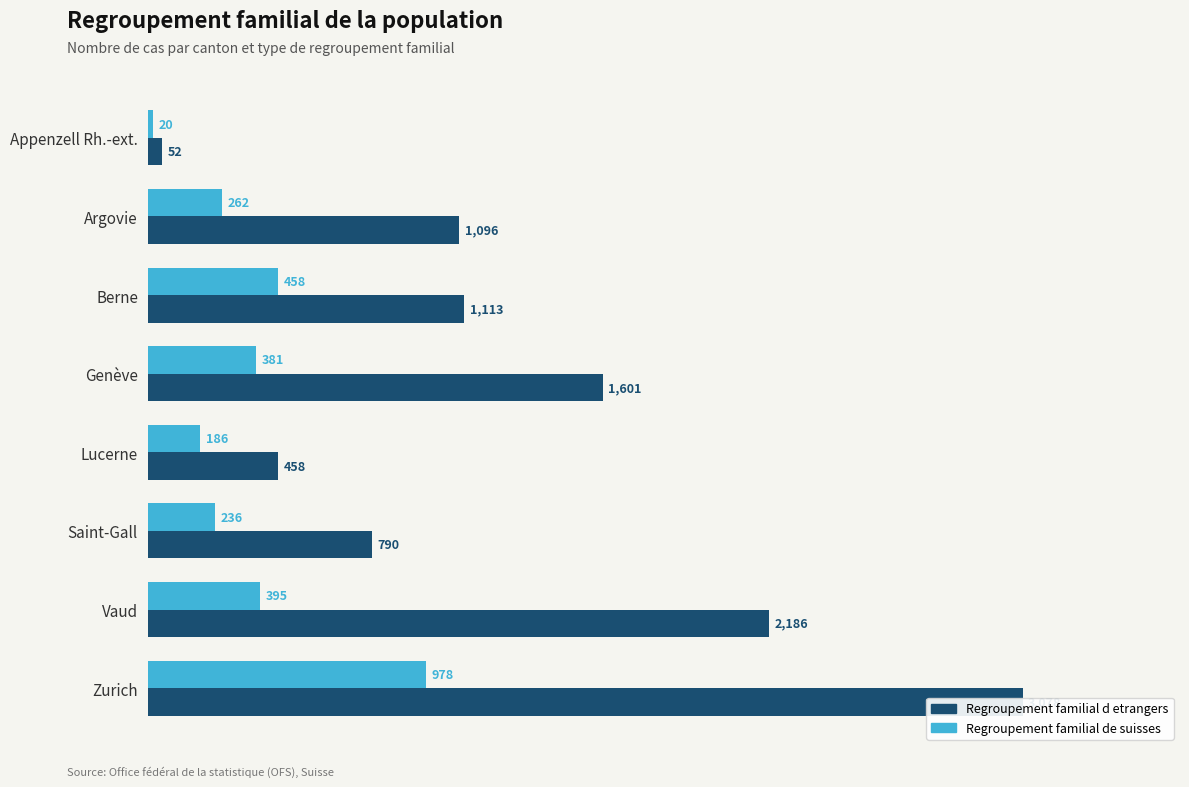

The value of Regroupement familial d etrangers at Zurich is 4626. True or false?

False